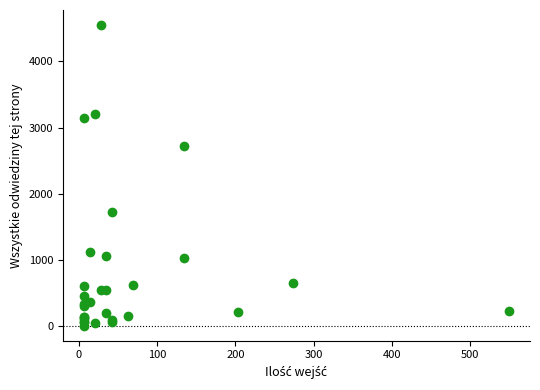

What Y value in the scatter plot is closest to 2278?

2726